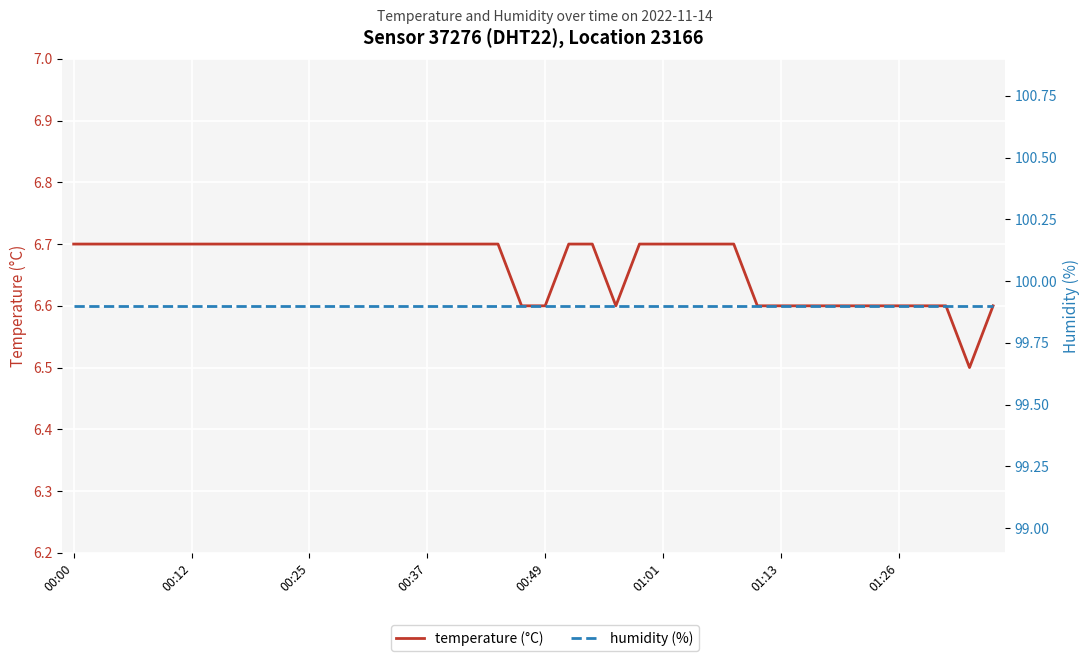

What is the value of the temperature (°C) point at the 39th from the left?

6.5